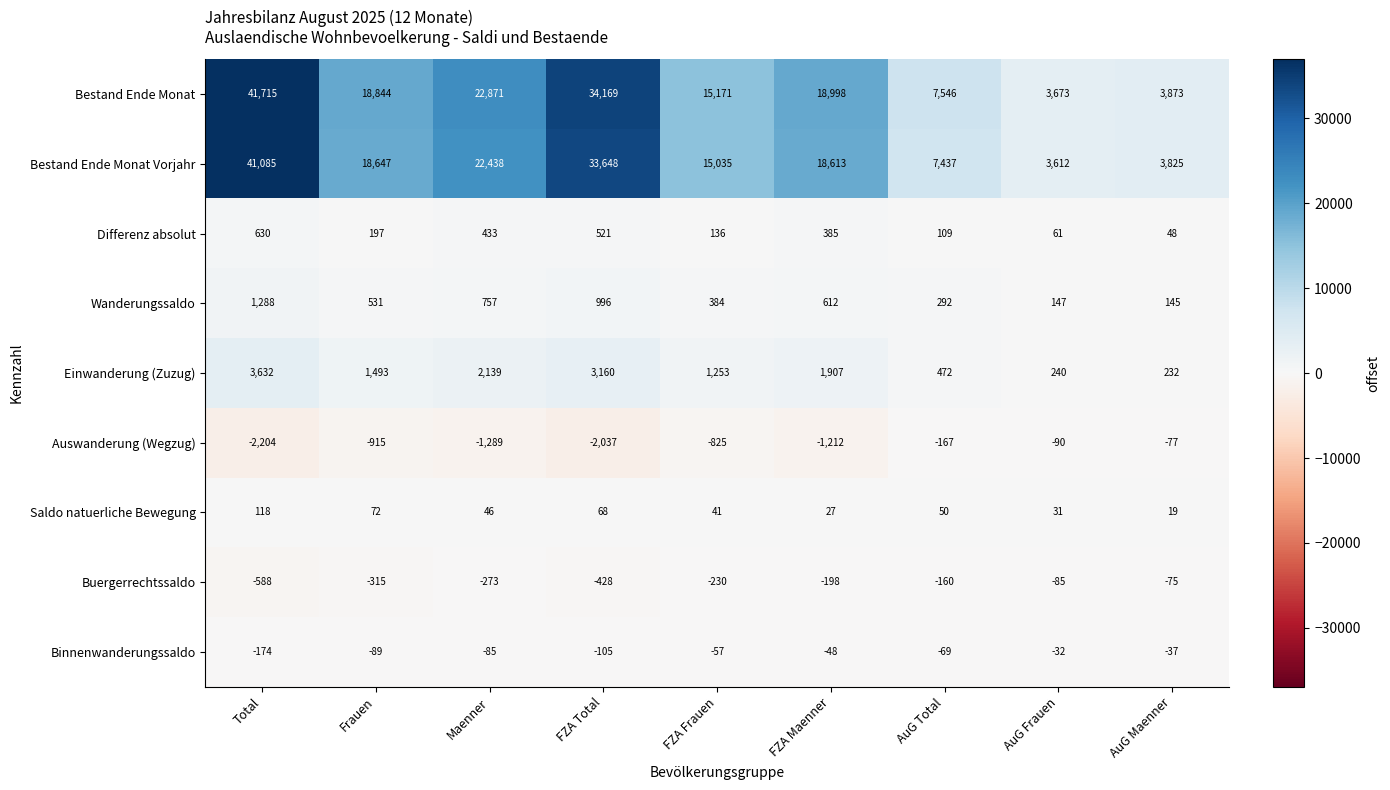

What is the spread (max minus min) of values at Total?

43919